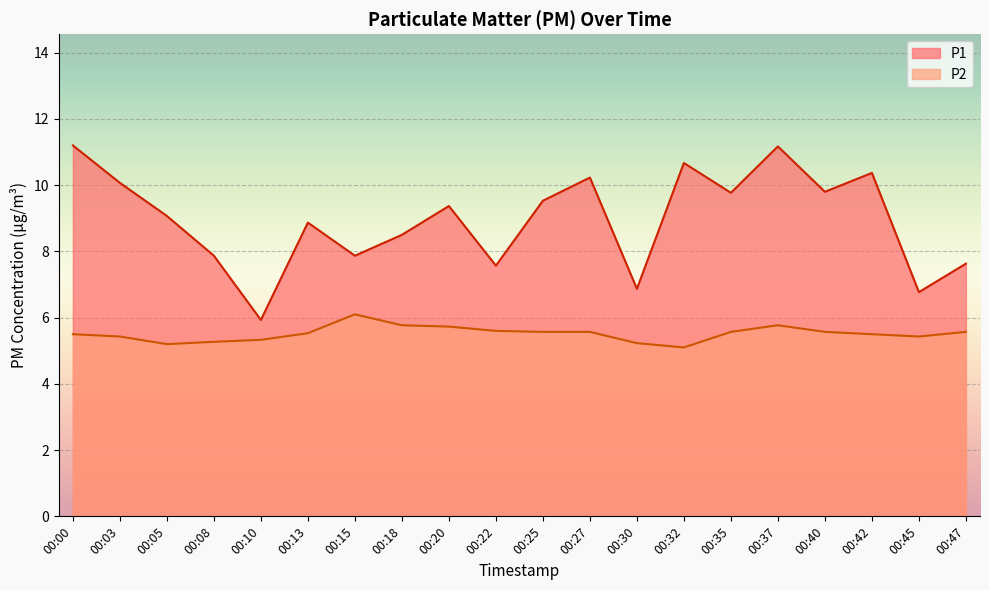

What is the difference between the maximum and minimum values in the P2 series?

1.0